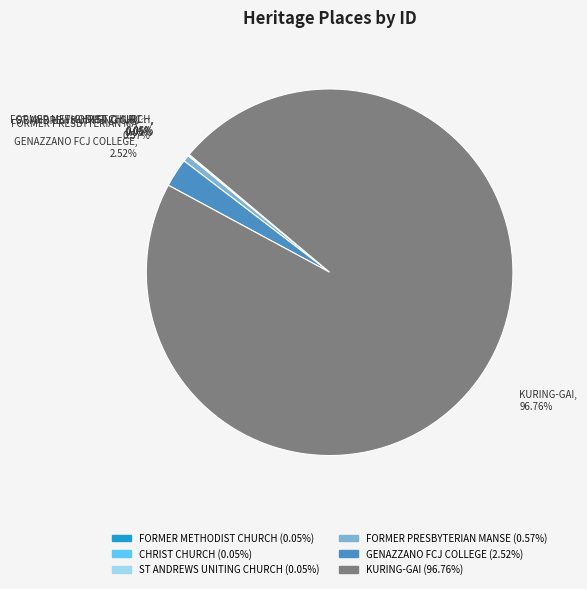

To the nearest percent, what is the difference between the largest and smallest slice percentages?

97%